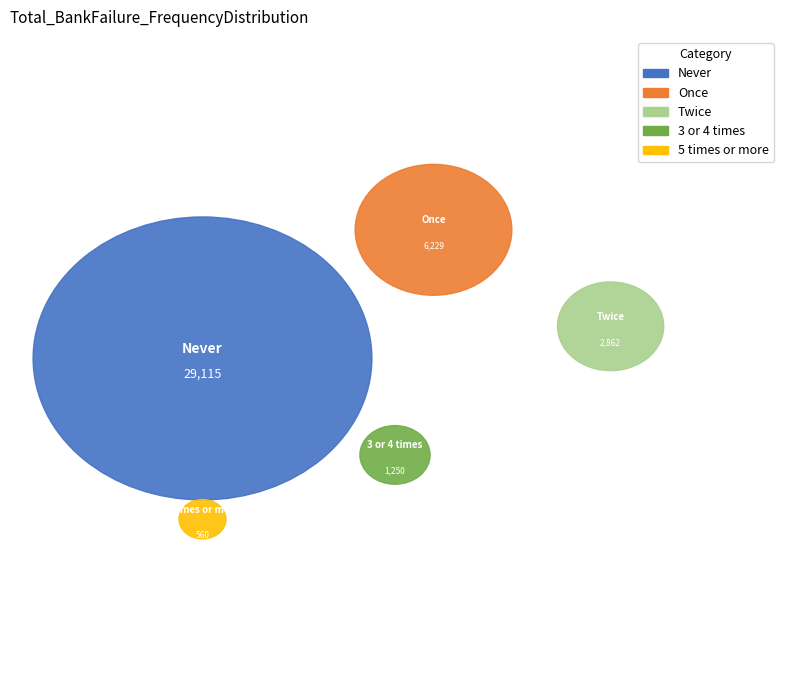

To the nearest percent, what percentage of the pie is Once?

16%